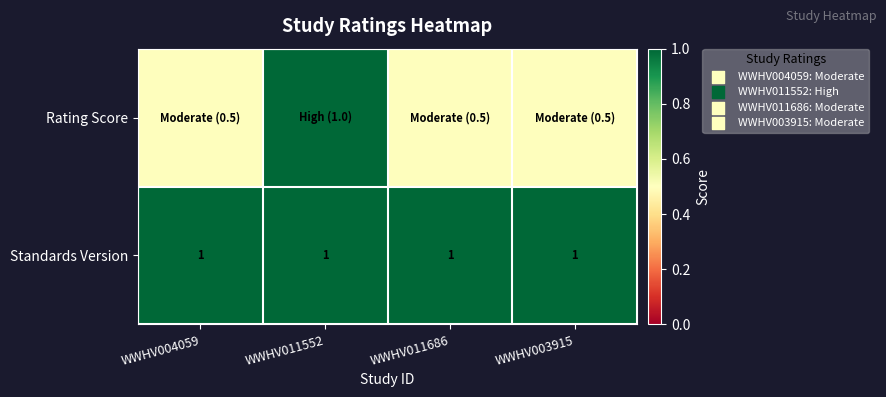

Is it true that Standards Version equals 1.0 at WWHV003915?

True